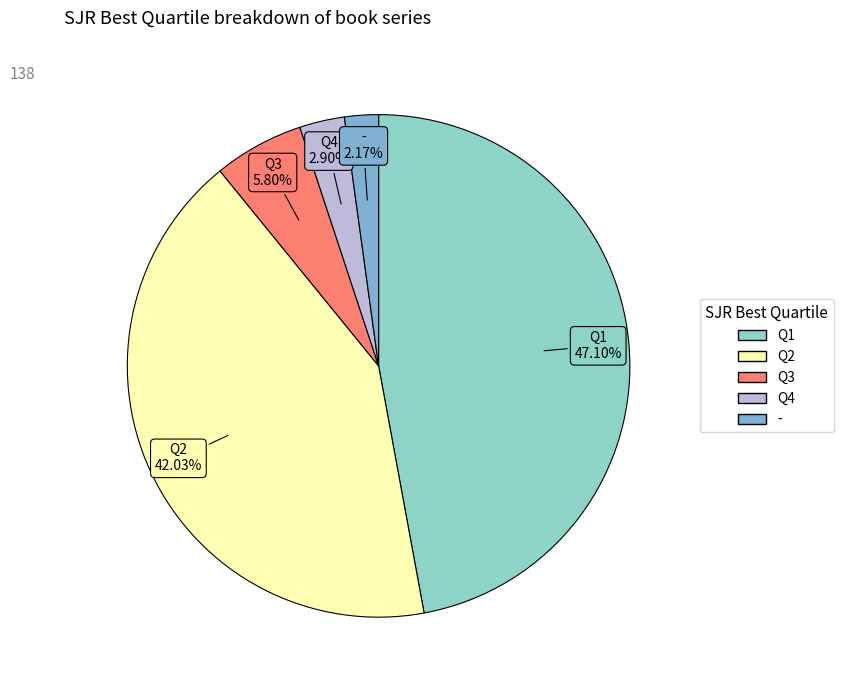

Is it true that Q1 is 47% of the pie?

True